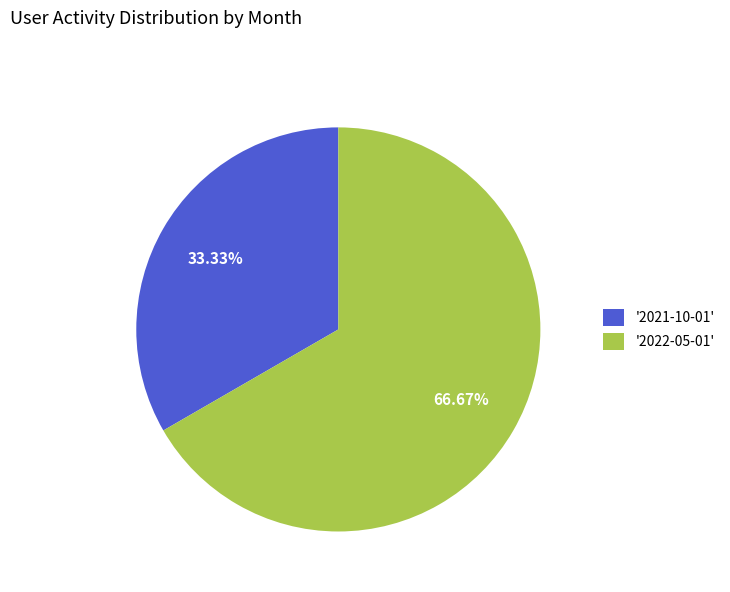

What is the smallest slice in the pie chart?

'2021-10-01'